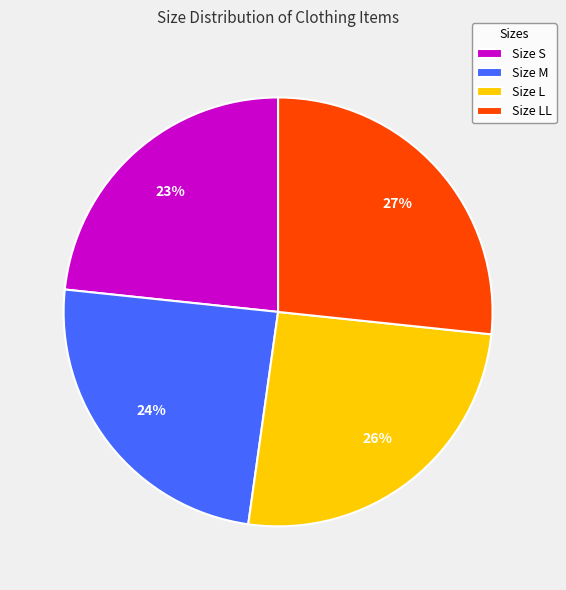

Is the sum of Size LL and Size M greater than half?

Yes